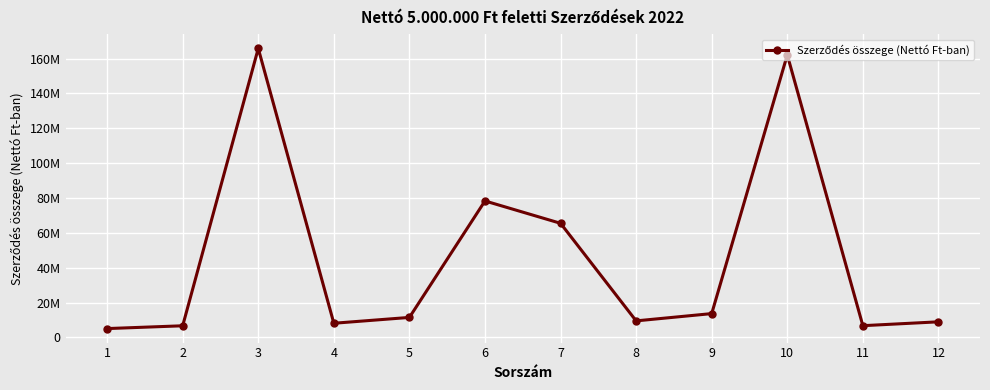

Which label corresponds to the smallest value in the chart?

1